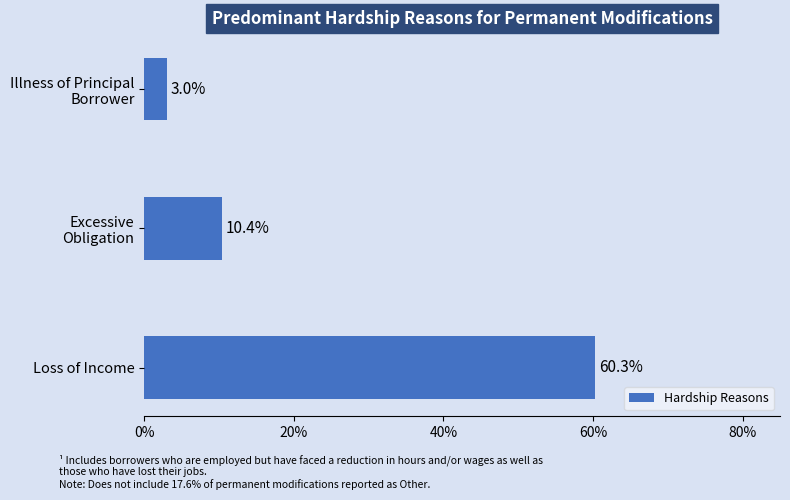

What is the average value?

24.6